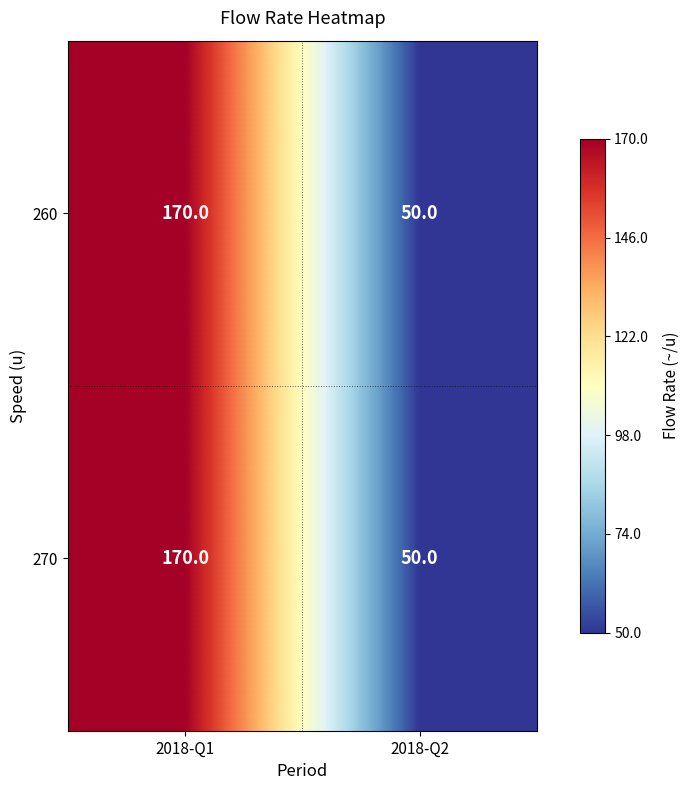

At which category is the sum across all series the highest?

2018-Q1